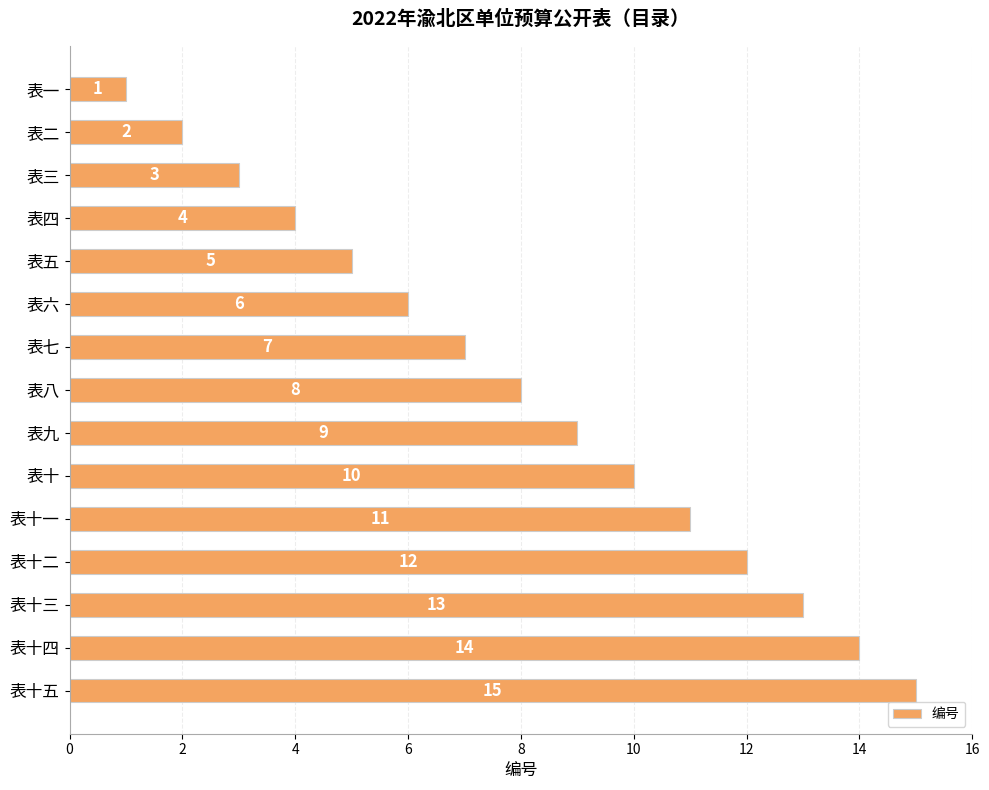

What is the label of the 2nd bar from the bottom?

表十四